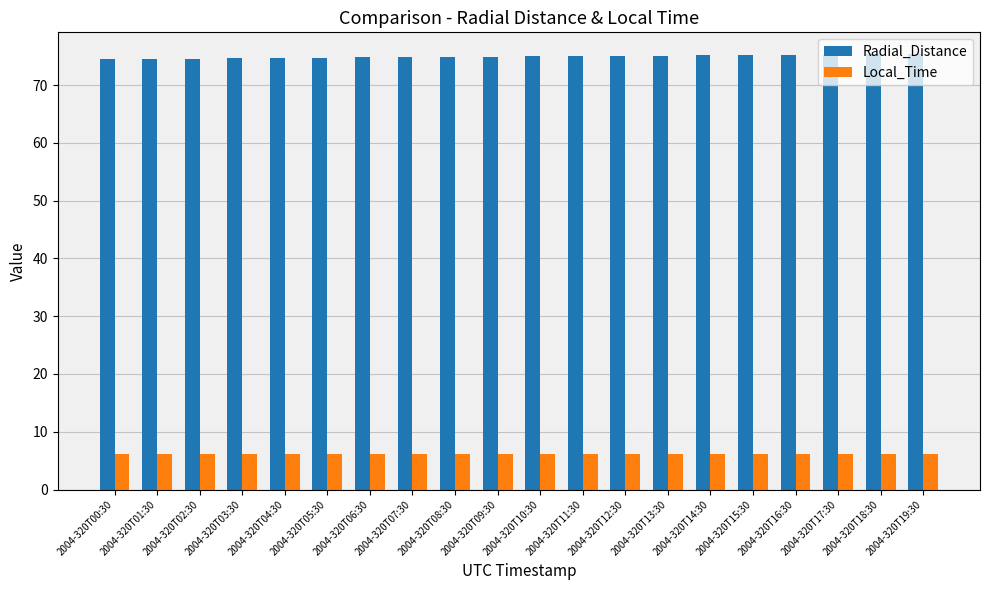

Is the value of Local_Time at 2004-320T18:30 greater than the value of Radial_Distance at 2004-320T16:30?

No